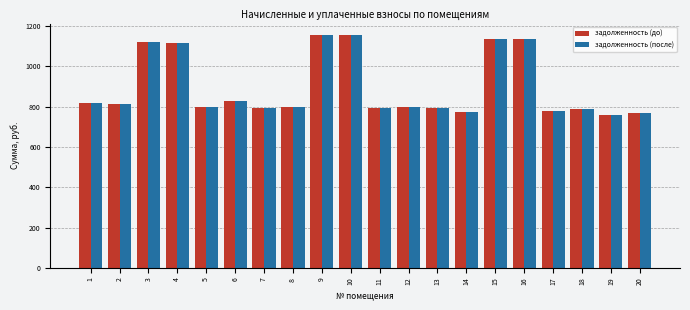

What is the average value of the задолженность (после) series?

896.4